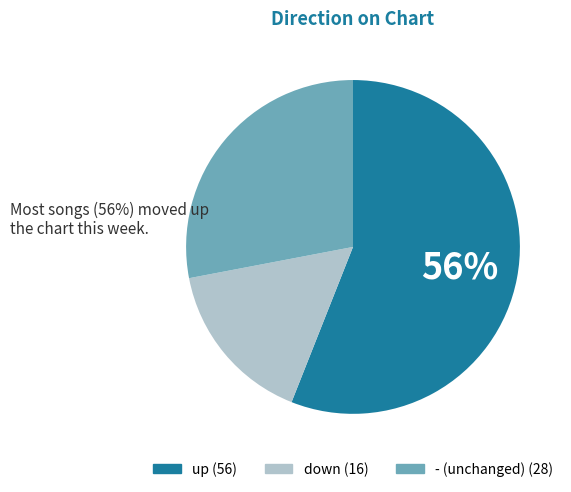

How many segments does this pie chart have?

3